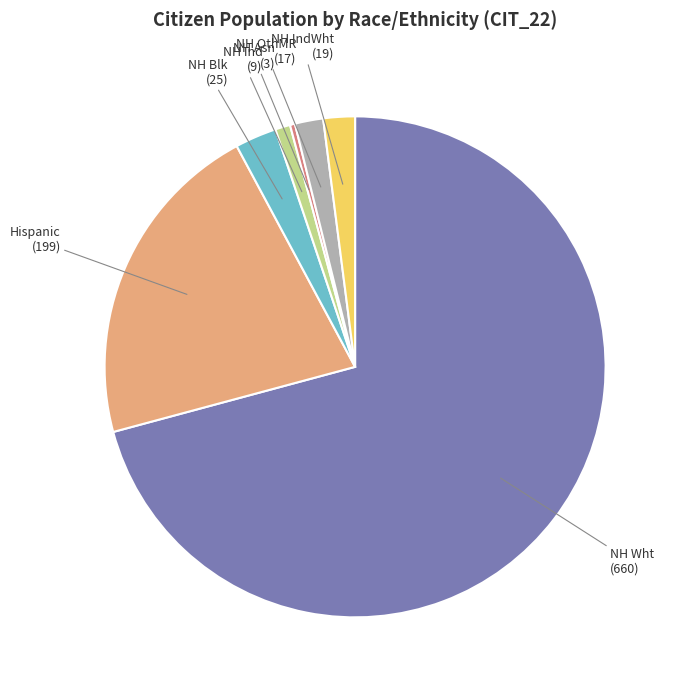

Is there a majority slice in this chart?

Yes